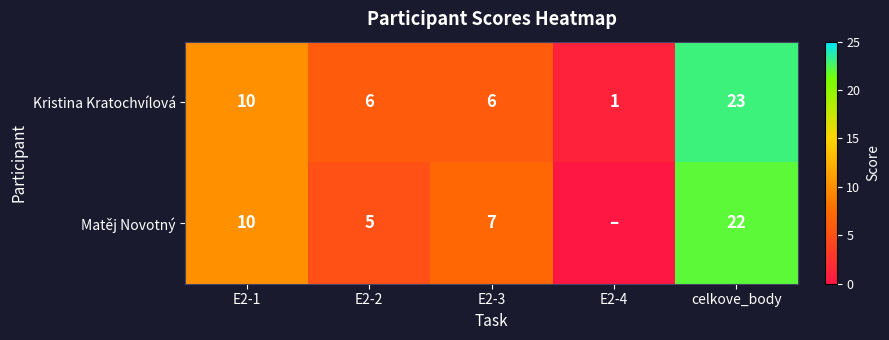

Where does the Kristina Kratochvílová series first go above 6?

E2-1